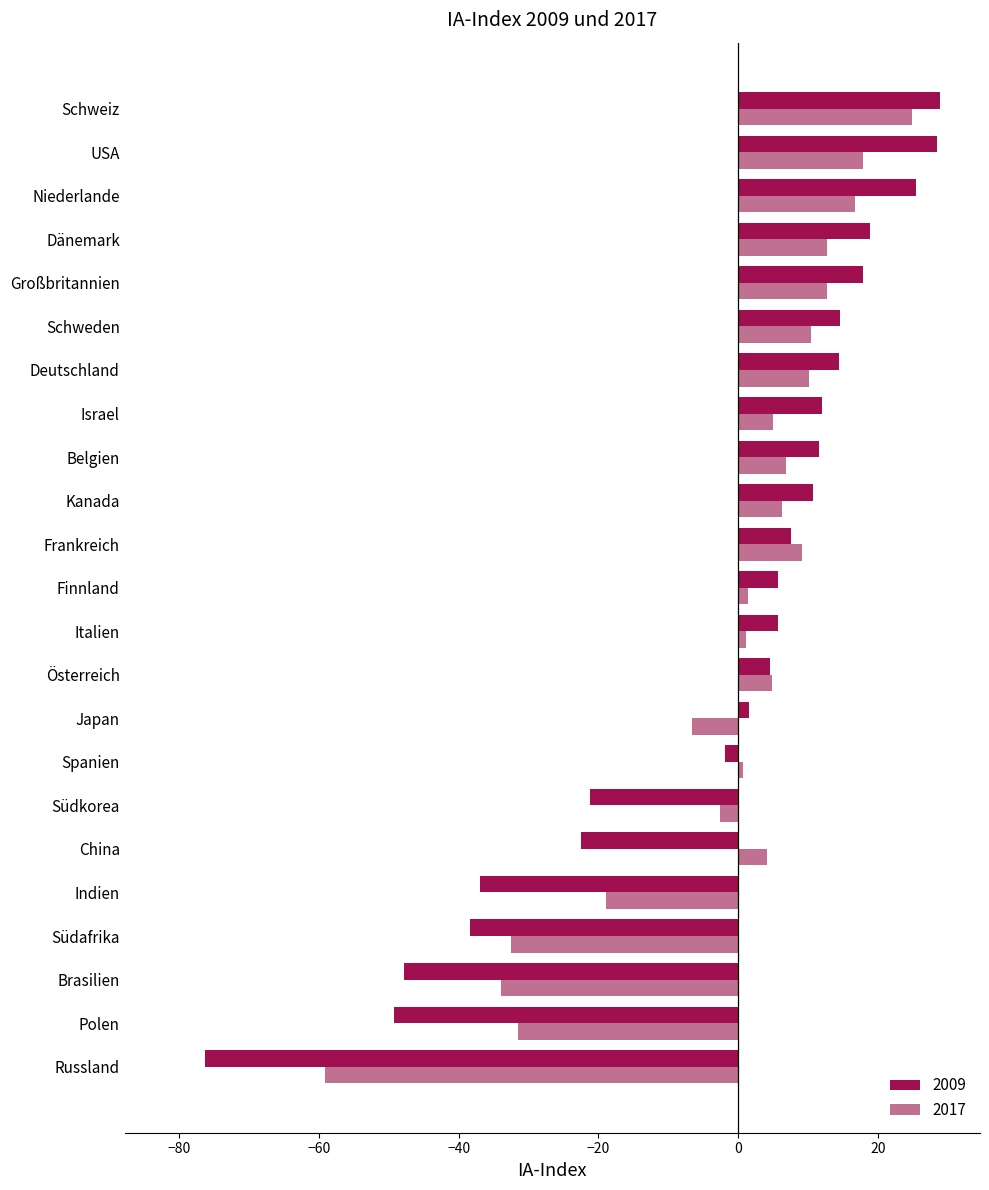

What is the difference between the highest and lowest values at Südafrika?

6.0